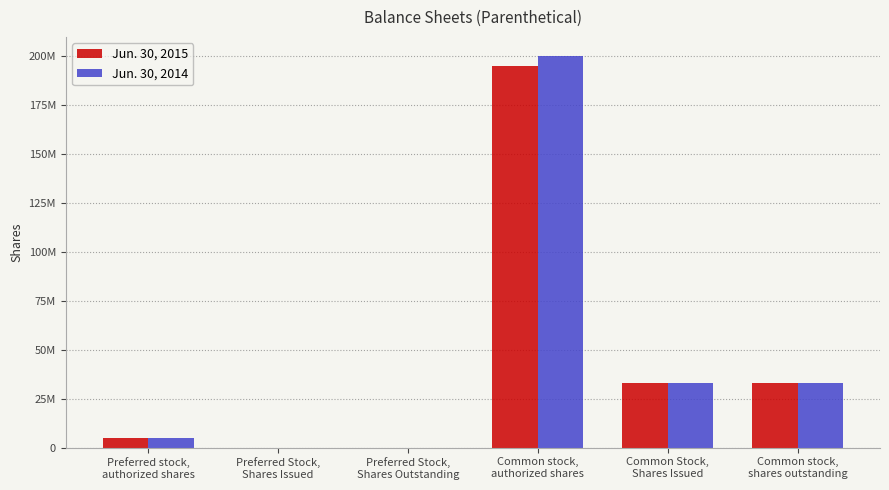

Is the value of Jun. 30, 2014 at Preferred Stock,
Shares Issued greater than the value of Jun. 30, 2015 at Preferred Stock,
Shares Outstanding?

No